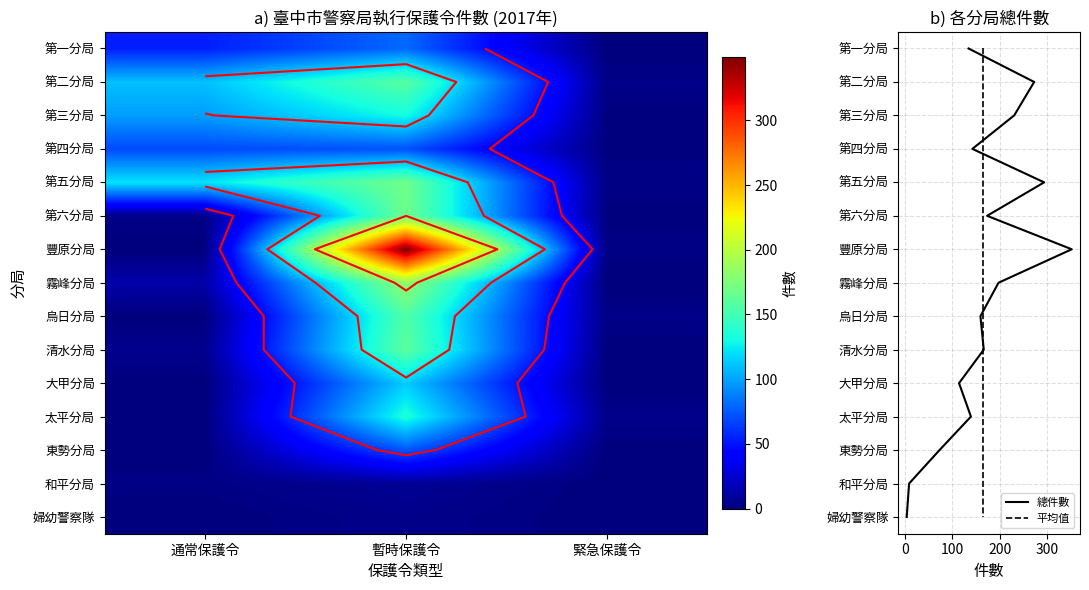

Reading left to right, list all the values displayed in this chart.

第一分局: 通常保護令=54	暫時保護令=80	緊急保護令=0
第二分局: 通常保護令=110	暫時保護令=159	緊急保護令=3
第三分局: 通常保護令=98	暫時保護令=131	緊急保護令=1
第四分局: 通常保護令=69	暫時保護令=72	緊急保護令=1
第五分局: 通常保護令=122	暫時保護令=169	緊急保護令=2
第六分局: 通常保護令=3	暫時保護令=169	緊急保護令=1
豐原分局: 通常保護令=0	暫時保護令=349	緊急保護令=2
霧峰分局: 通常保護令=13	暫時保護令=184	緊急保護令=0
烏日分局: 通常保護令=0	暫時保護令=156	緊急保護令=3
清水分局: 通常保護令=5	暫時保護令=161	緊急保護令=0
大甲分局: 通常保護令=0	暫時保護令=114	緊急保護令=0
太平分局: 通常保護令=0	暫時保護令=135	緊急保護令=4
東勢分局: 通常保護令=0	暫時保護令=73	緊急保護令=0
和平分局: 通常保護令=2	暫時保護令=7	緊急保護令=0
婦幼警察隊: 通常保護令=0	暫時保護令=4	緊急保護令=0